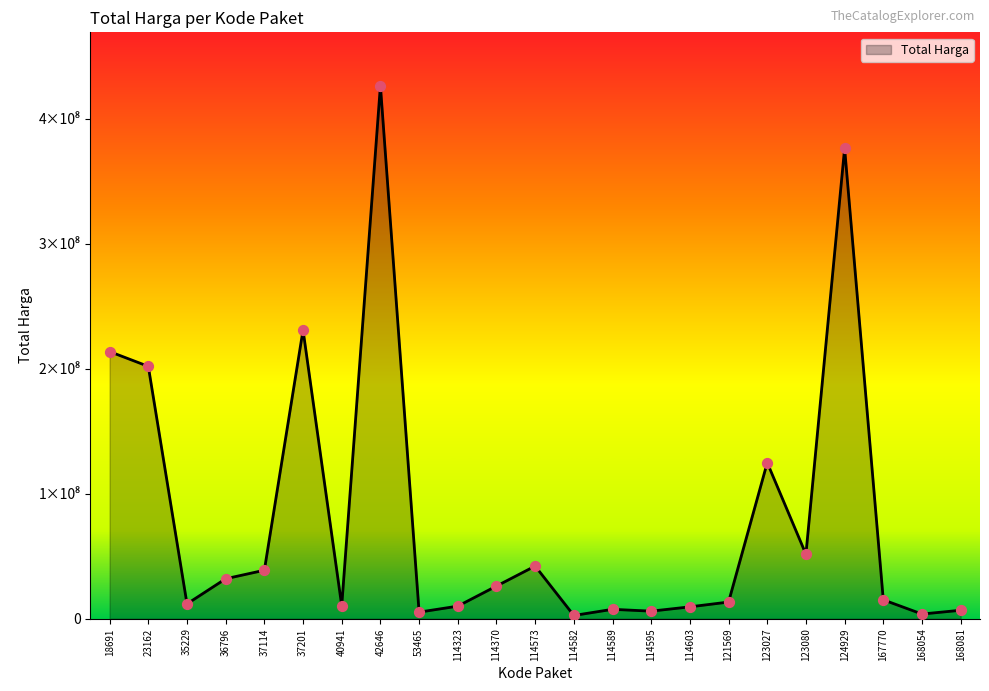

What is the change in value from 114603 to 124929?

+367084700